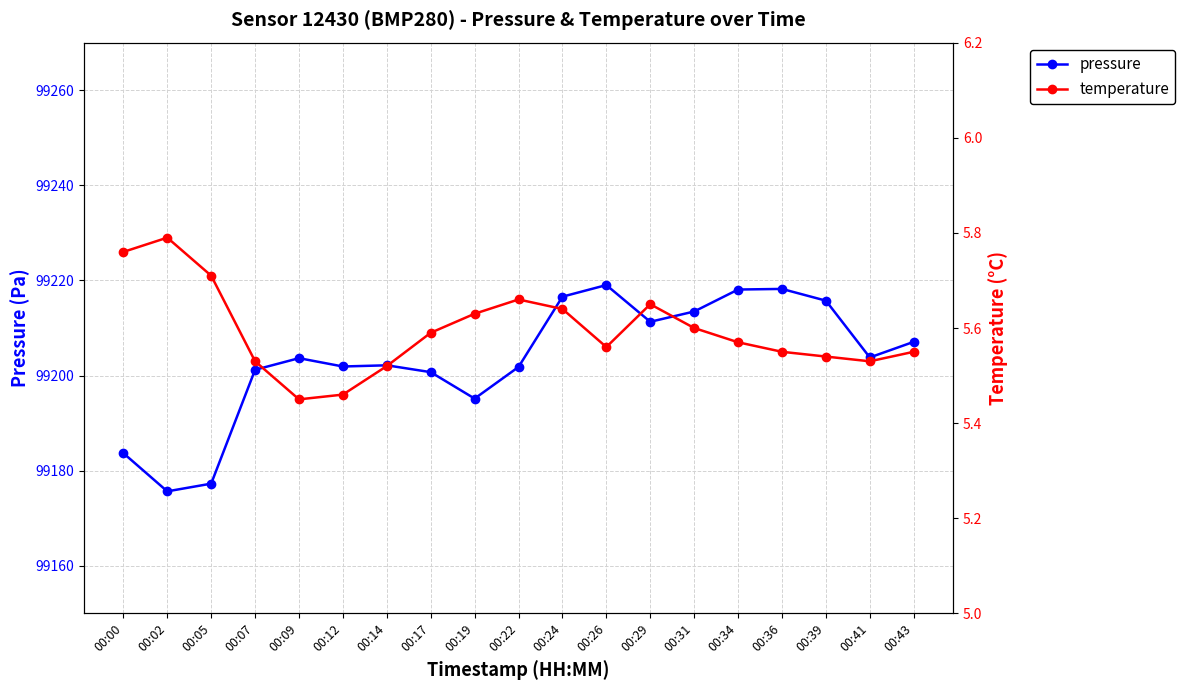

True or false: temperature and pressure cross at least once.

False